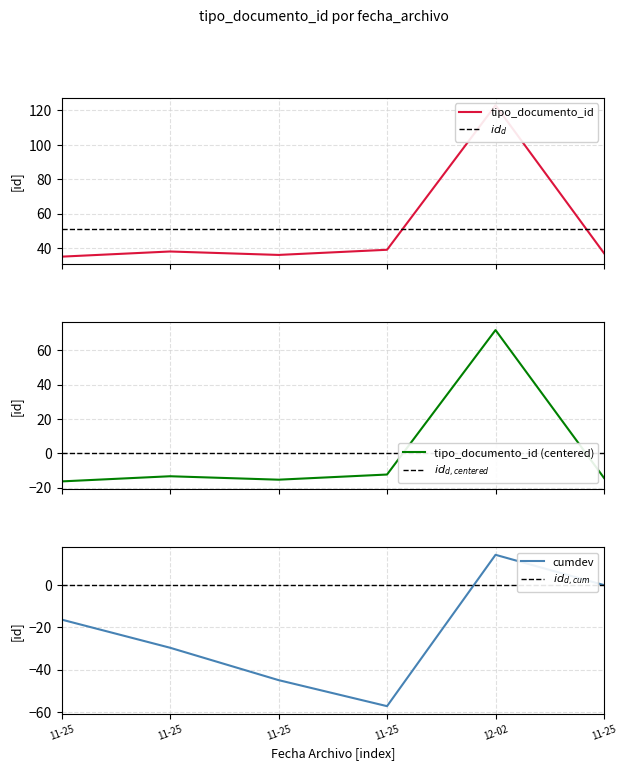

How many interior local valleys (lower than both neighbors) does the data have?

1